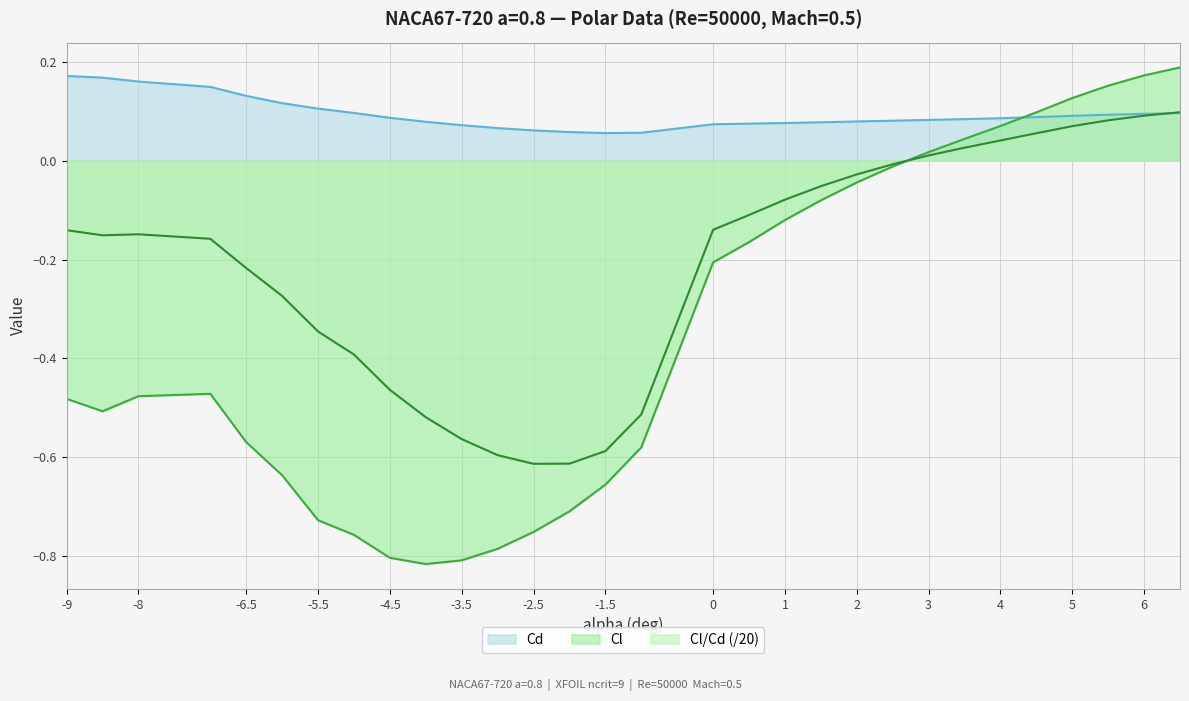

At -5.5, list the series in order from largest to smallest.

Cd, Cl/Cd (/20), Cl